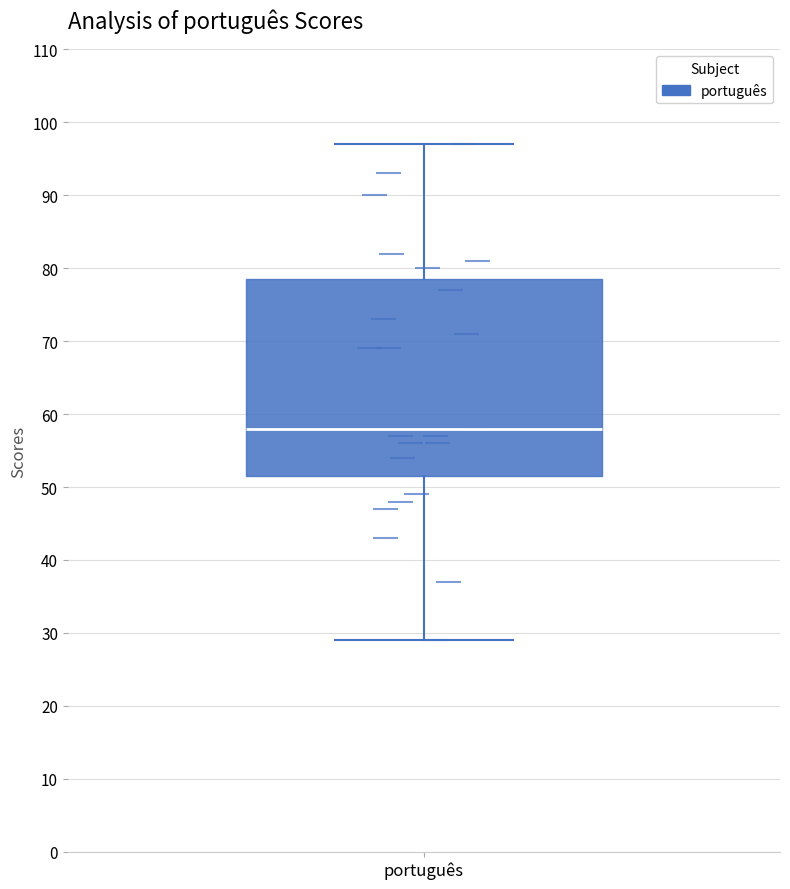

Read this box plot against the y-axis: the position of the median line, the range covered by the box, and the ends of both whiskers. The values are not printed on the chart, so give them approximately, as read against the axis.

median 58, box 52 to 79, whiskers 29 to 97